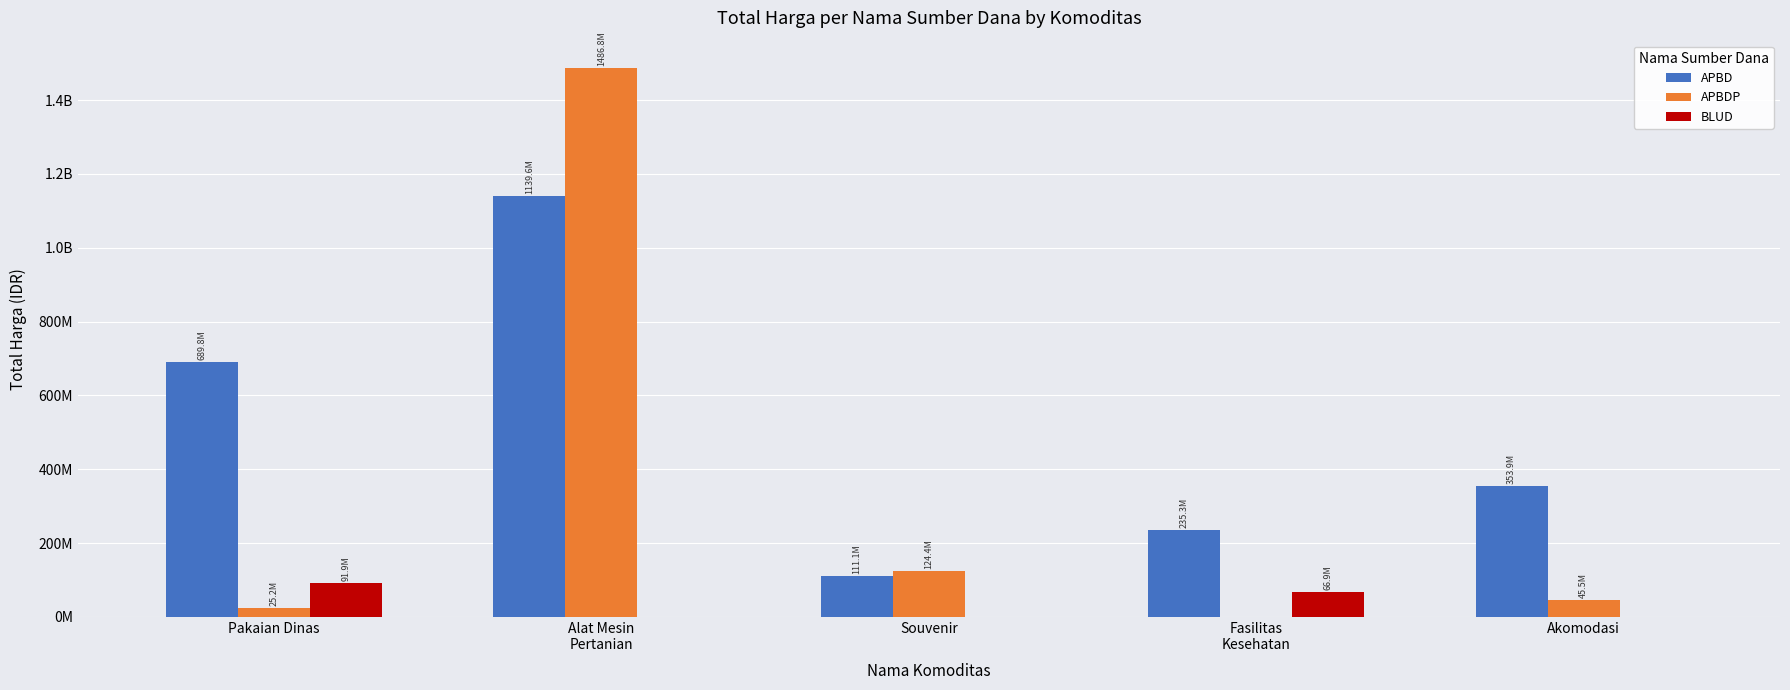

Which series has the largest total across all categories?

APBD